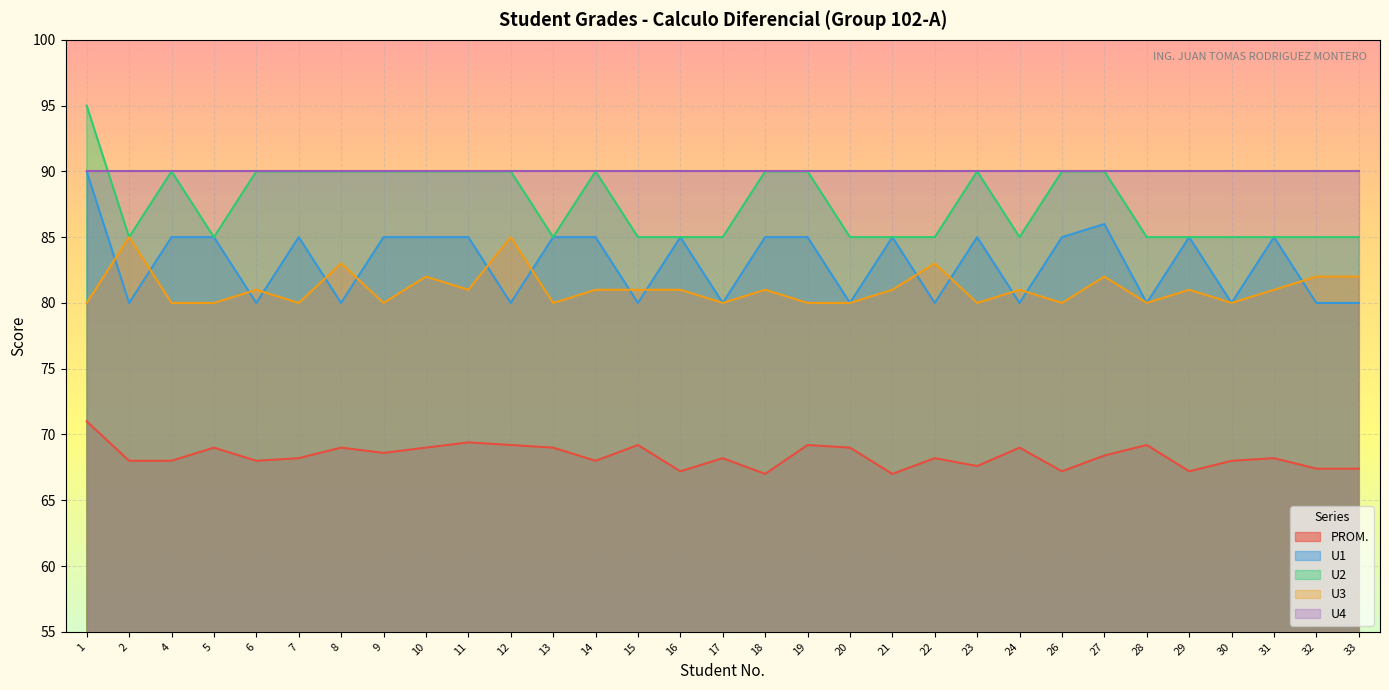

What is the value of the PROM. point at the 20th from the left?

67.0